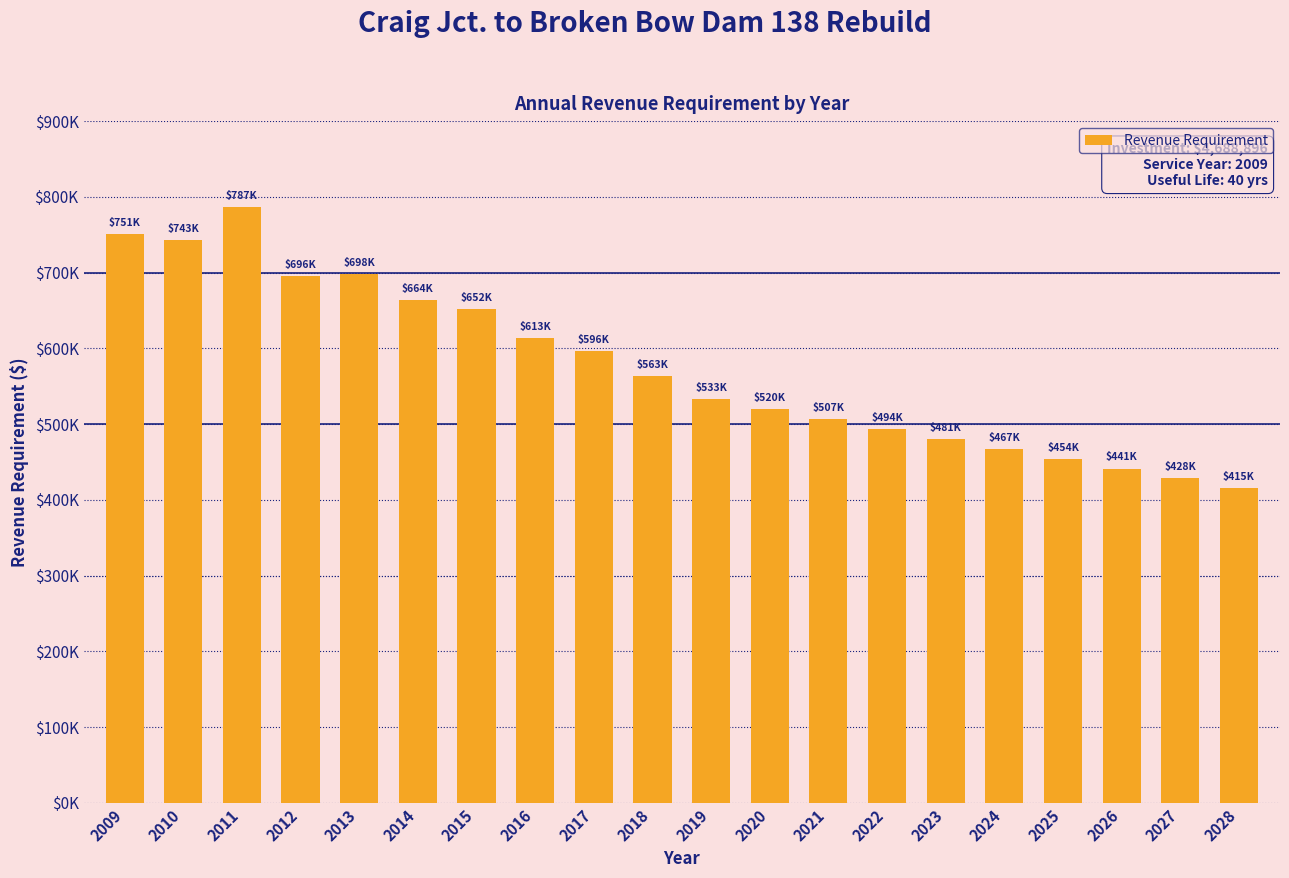

What is the value of the 7th bar from the left?

652425.8